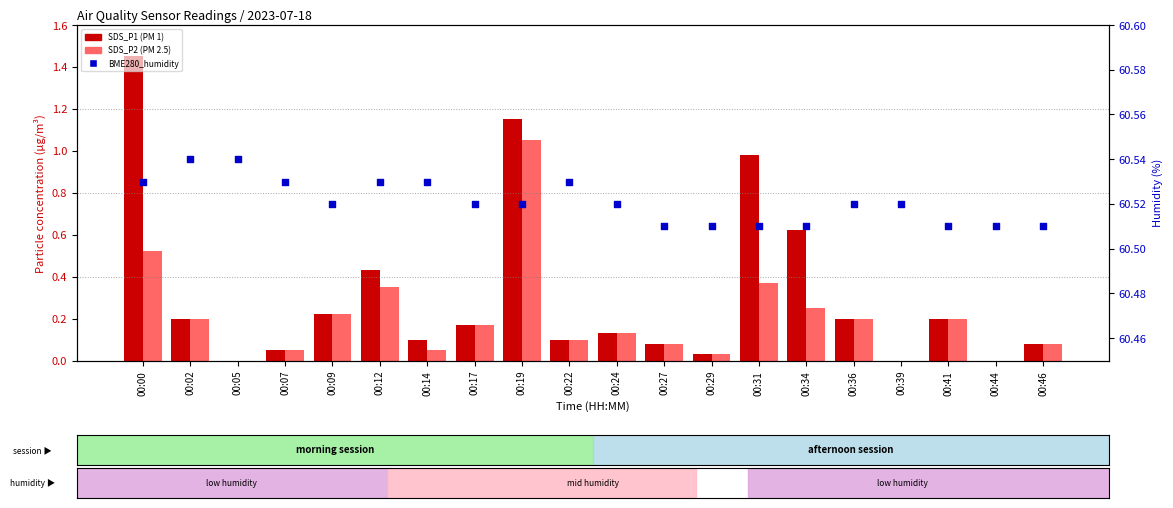

Which series has the largest total across all categories?

BME280_humidity